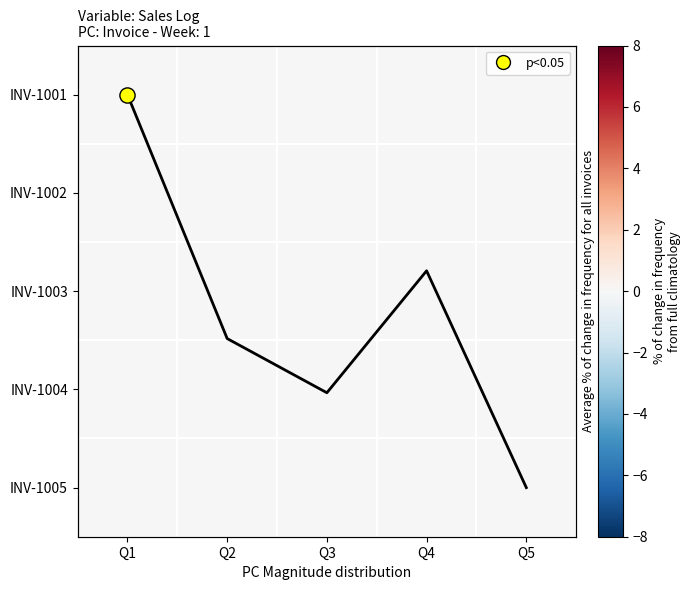

What is the total value across all series at Q2?

2.5